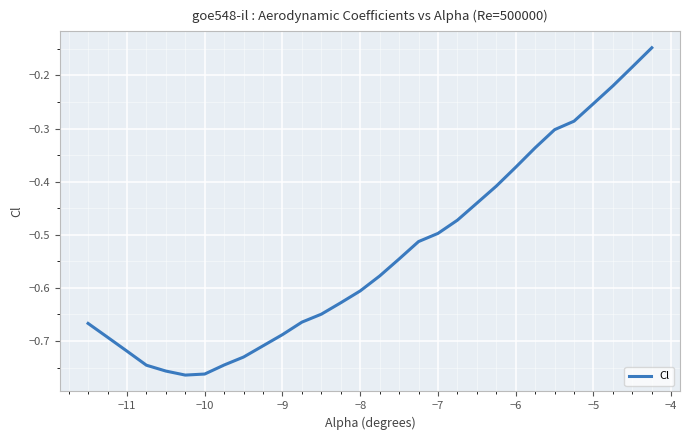

What is the difference between the maximum and second lowest values?

0.6